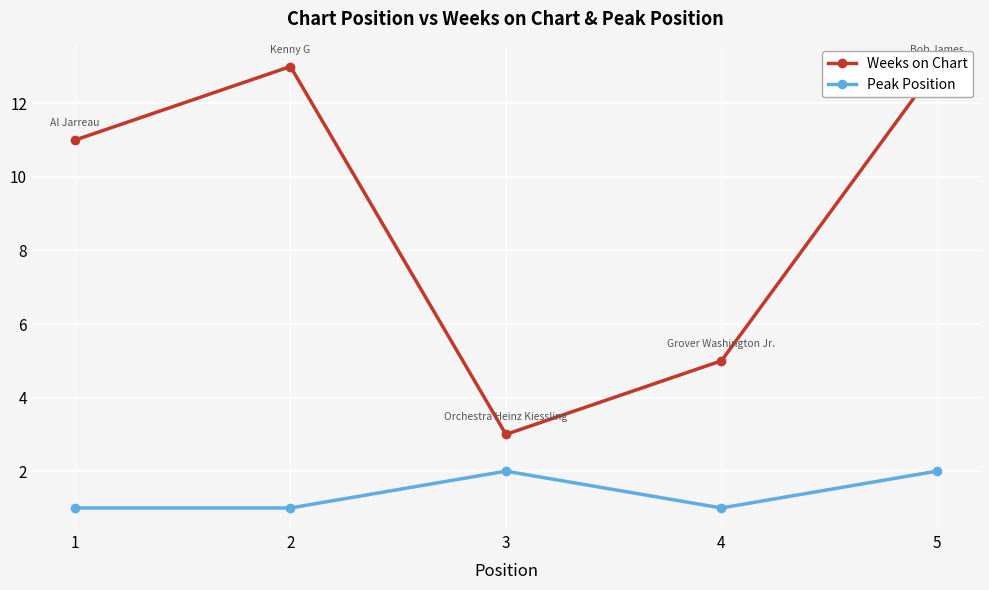

What is the total value across all series at 4?

6